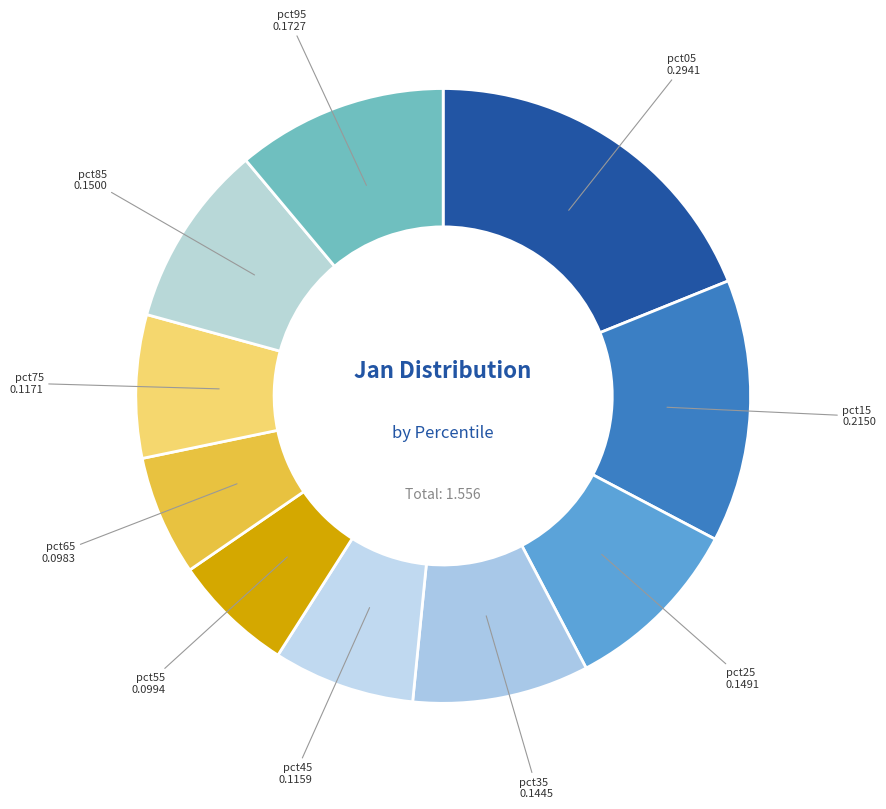

Does pct05 represent more than half of the total?

No